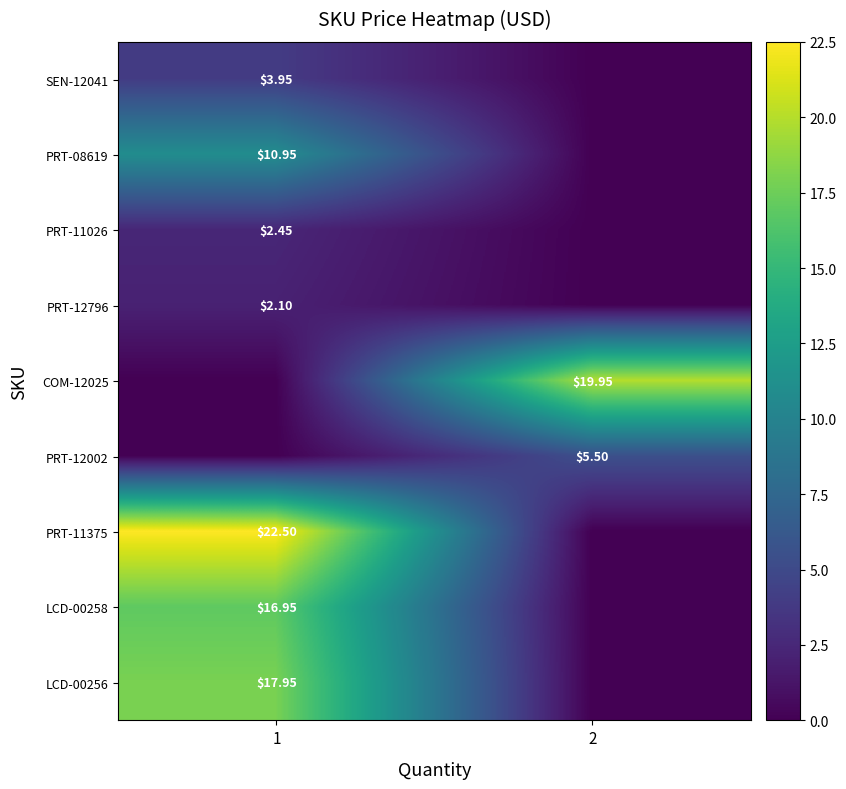

At how many categories does at least one series exceed 15?

2